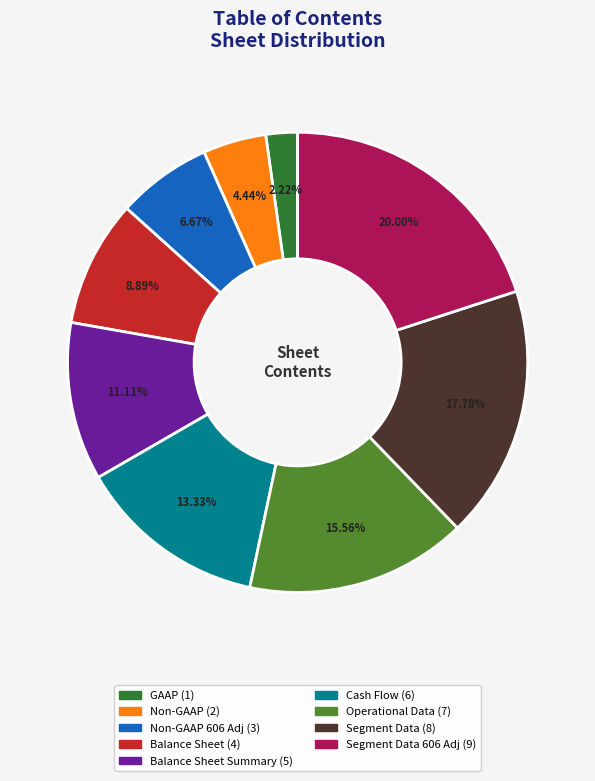

How many slices are in this pie chart?

9